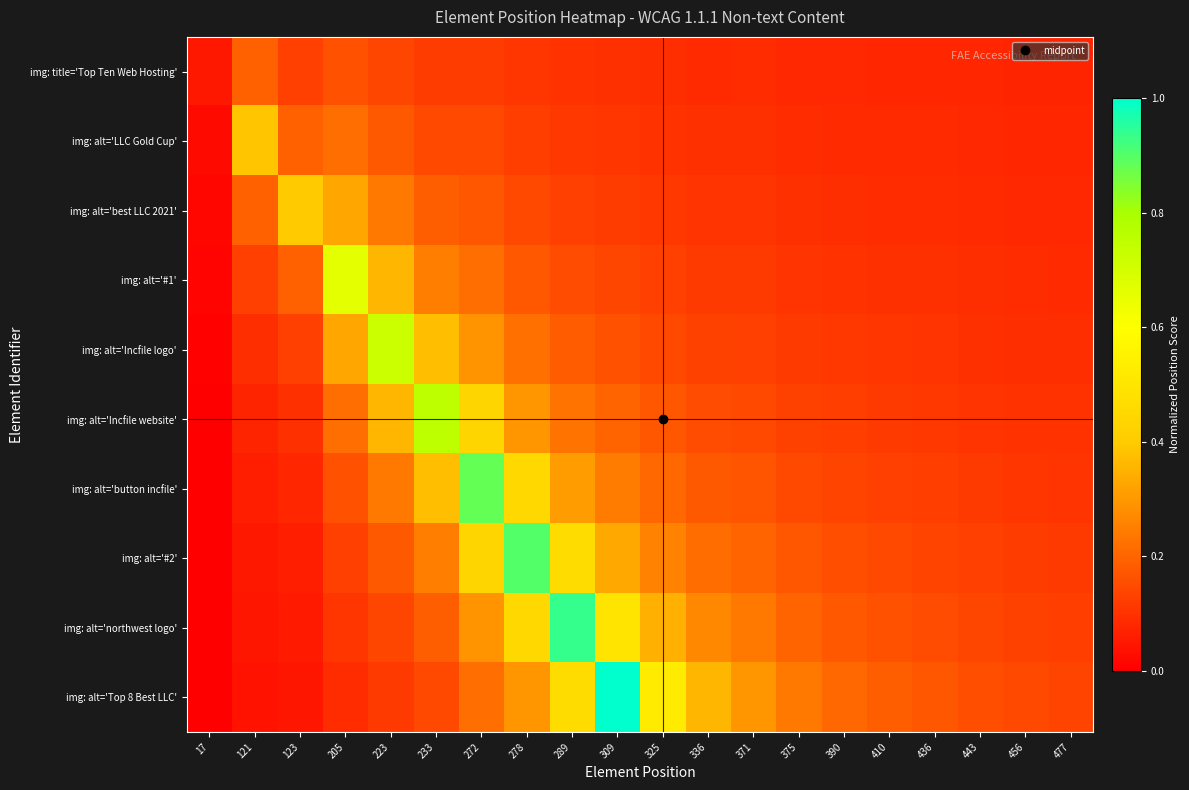

Reading left to right, extract all data points from this chart.

img: title='Top Ten Web Hosting': 17=0.0	121=0.2	123=0.1	205=0.2	223=0.1	233=0.1	272=0.1	278=0.1	289=0.1	309=0.1	325=0.1	336=0.1	371=0.1	375=0.1	390=0.1	410=0.1	436=0.1	443=0.1	456=0.1	477=0.1
img: alt='LLC Gold Cup': 17=0.0	121=0.4	123=0.2	205=0.2	223=0.2	233=0.1	272=0.1	278=0.1	289=0.1	309=0.1	325=0.1	336=0.1	371=0.1	375=0.1	390=0.1	410=0.1	436=0.1	443=0.1	456=0.1	477=0.1
img: alt='best LLC 2021': 17=0.0	121=0.2	123=0.4	205=0.3	223=0.2	233=0.2	272=0.2	278=0.1	289=0.1	309=0.1	325=0.1	336=0.1	371=0.1	375=0.1	390=0.1	410=0.1	436=0.1	443=0.1	456=0.1	477=0.1
img: alt='#1': 17=0.0	121=0.1	123=0.2	205=0.7	223=0.4	233=0.2	272=0.2	278=0.2	289=0.2	309=0.1	325=0.1	336=0.1	371=0.1	375=0.1	390=0.1	410=0.1	436=0.1	443=0.1	456=0.1	477=0.1
img: alt='Incfile logo': 17=0.0	121=0.1	123=0.1	205=0.3	223=0.7	233=0.4	272=0.3	278=0.2	289=0.2	309=0.2	325=0.1	336=0.1	371=0.1	375=0.1	390=0.1	410=0.1	436=0.1	443=0.1	456=0.1	477=0.1
img: alt='Incfile website': 17=0.0	121=0.1	123=0.1	205=0.2	223=0.4	233=0.8	272=0.4	278=0.3	289=0.2	309=0.2	325=0.2	336=0.2	371=0.1	375=0.1	390=0.1	410=0.1	436=0.1	443=0.1	456=0.1	477=0.1
img: alt='button incfile': 17=0.0	121=0.1	123=0.1	205=0.2	223=0.2	233=0.4	272=0.9	278=0.4	289=0.3	309=0.2	325=0.2	336=0.2	371=0.2	375=0.1	390=0.1	410=0.1	436=0.1	443=0.1	456=0.1	477=0.1
img: alt='#2': 17=0.0	121=0.1	123=0.1	205=0.1	223=0.2	233=0.2	272=0.4	278=0.9	289=0.5	309=0.3	325=0.3	336=0.2	371=0.2	375=0.2	390=0.2	410=0.1	436=0.1	443=0.1	456=0.1	477=0.1
img: alt='northwest logo': 17=0.0	121=0.0	123=0.1	205=0.1	223=0.1	233=0.2	272=0.3	278=0.4	289=0.9	309=0.5	325=0.3	336=0.3	371=0.2	375=0.2	390=0.2	410=0.2	436=0.2	443=0.1	456=0.1	477=0.1
img: alt='Top 8 Best LLC': 17=0.0	121=0.0	123=0.0	205=0.1	223=0.1	233=0.1	272=0.2	278=0.3	289=0.5	309=1.0	325=0.5	336=0.4	371=0.3	375=0.2	390=0.2	410=0.2	436=0.2	443=0.2	456=0.1	477=0.1